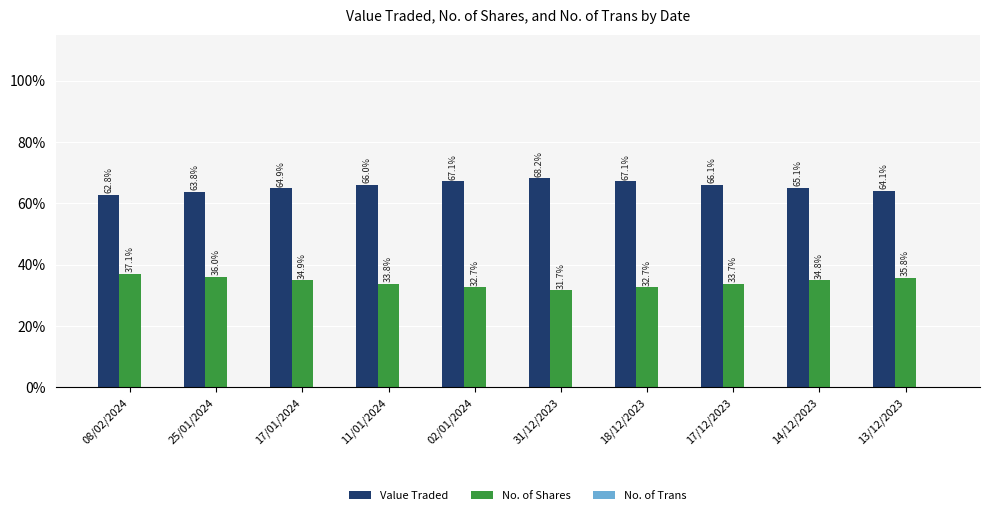

The Value Traded series shows 17.2 at 08/02/2024. True or false?

False